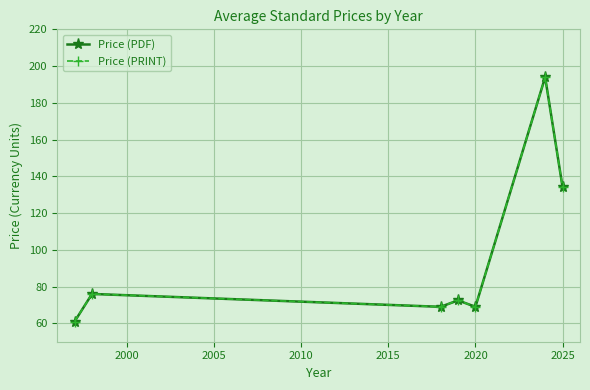

Is this an area chart (filled region under the line)?

No